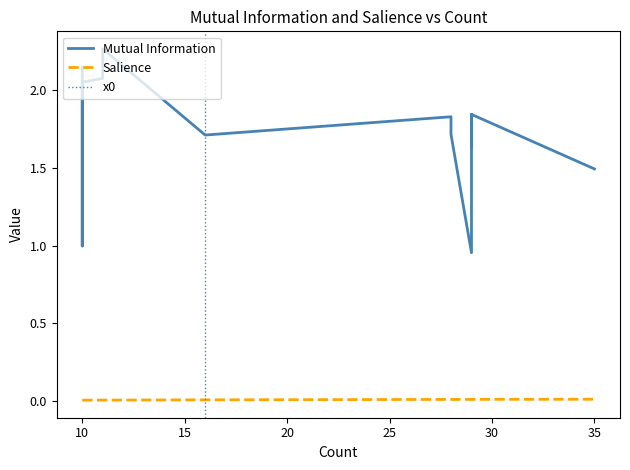

True or false: Salience and Mutual Information intersect in this chart.

False